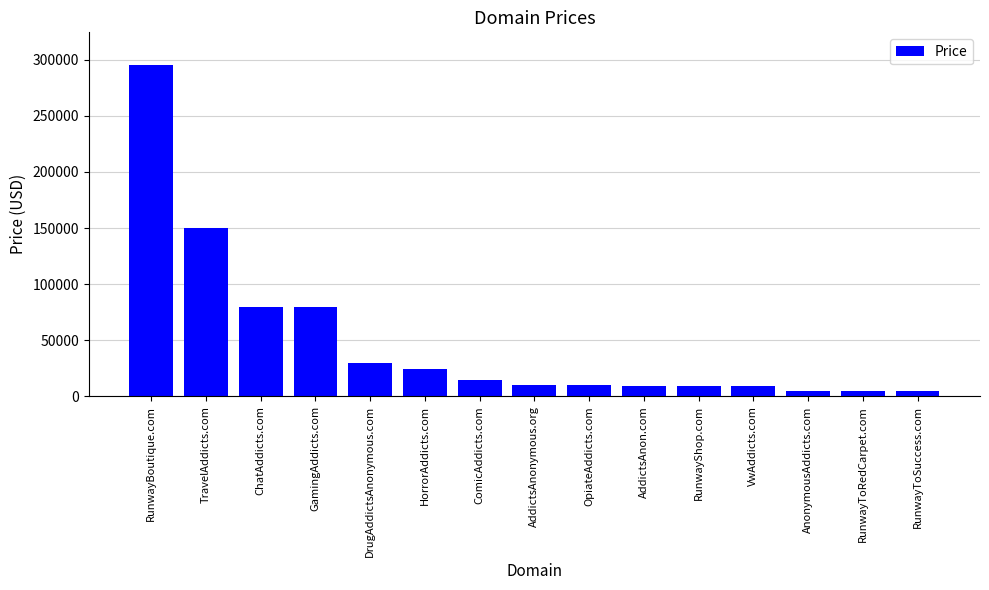

At which label does the data first exceed 9888?

RunwayBoutique.com